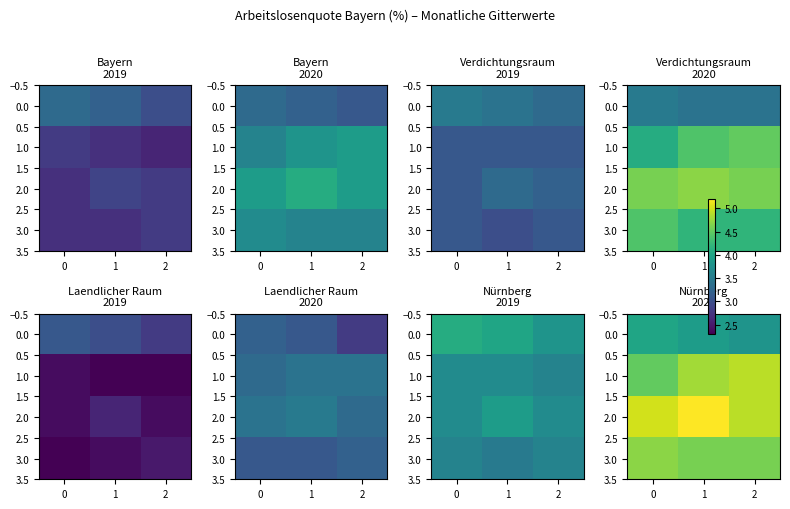

Is it true that 1.0 equals 4.8 at 1?

True